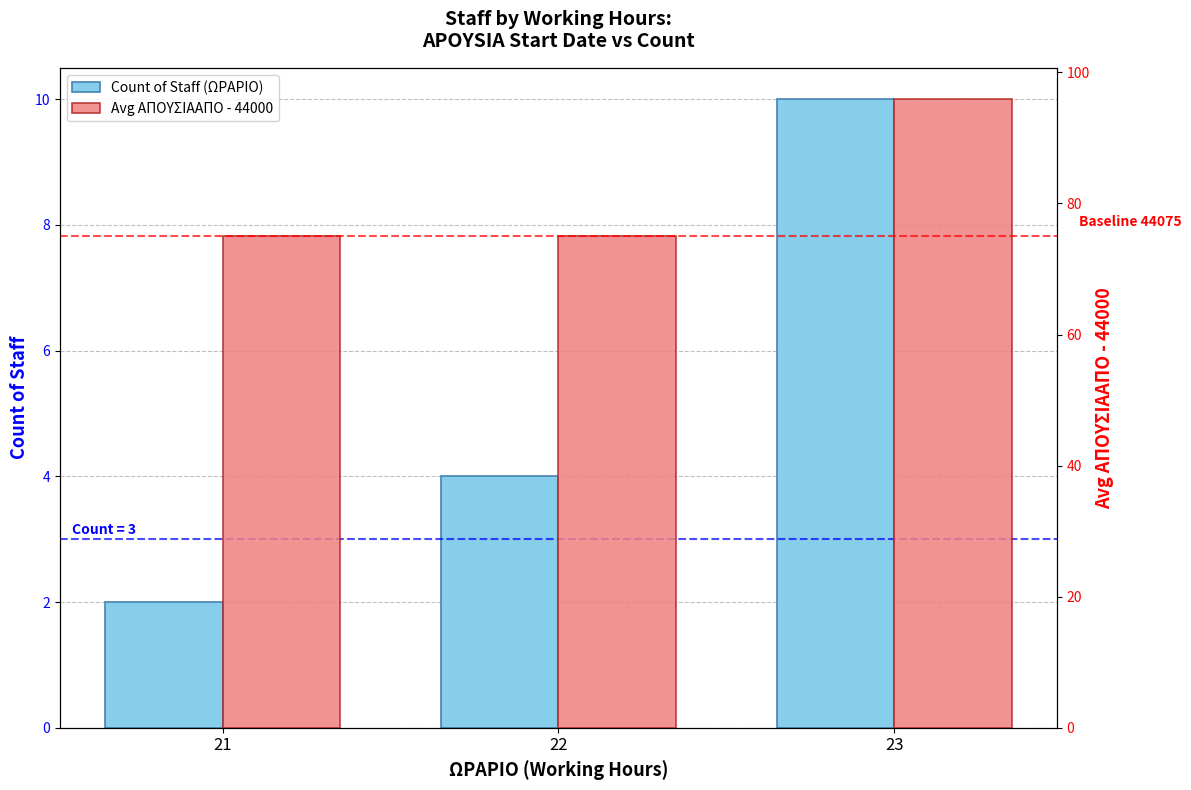

Reading right to left, list all the values displayed in this chart.

Count of Staff (ΩΡΑΡΙΟ): 23=10.0	22=4.0	21=2.0
Avg ΑΠΟΥΣΙΑΑΠΟ - 44000: 23=95.9	22=75.0	21=75.0